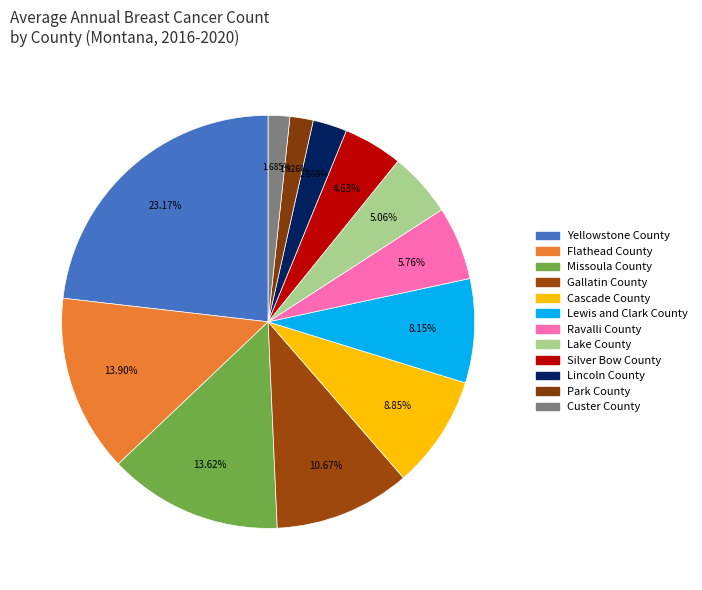

What percentage do Lewis and Clark County and Missoula County together represent?

21.8%